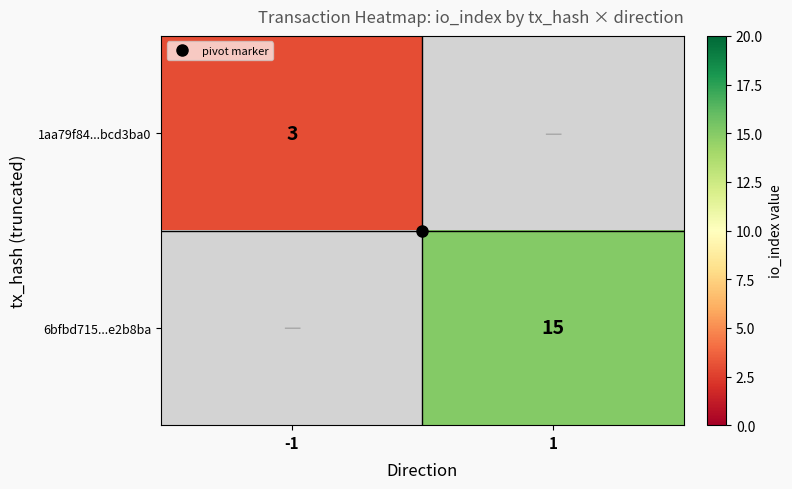

Which series has the widest spread of values?

1aa79f84...bcd3ba0